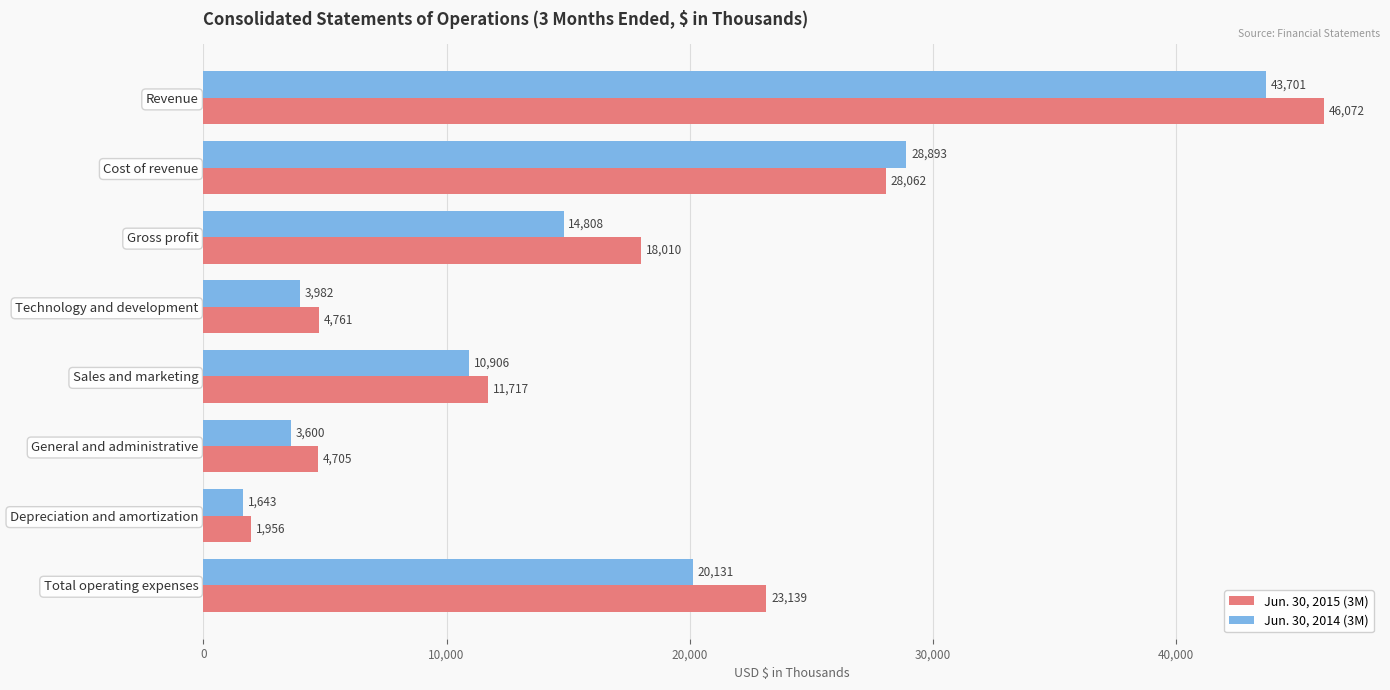

What is the sum of all Jun. 30, 2014 (3M) values?

127664